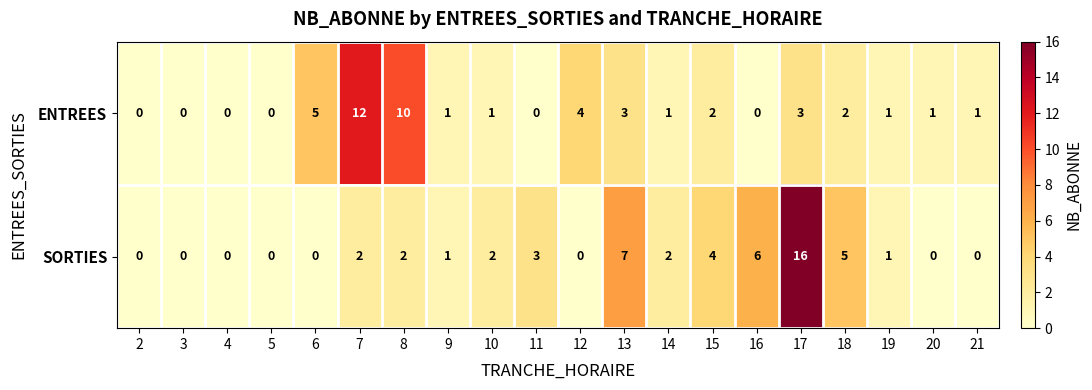

How many series are shown in this chart?

2